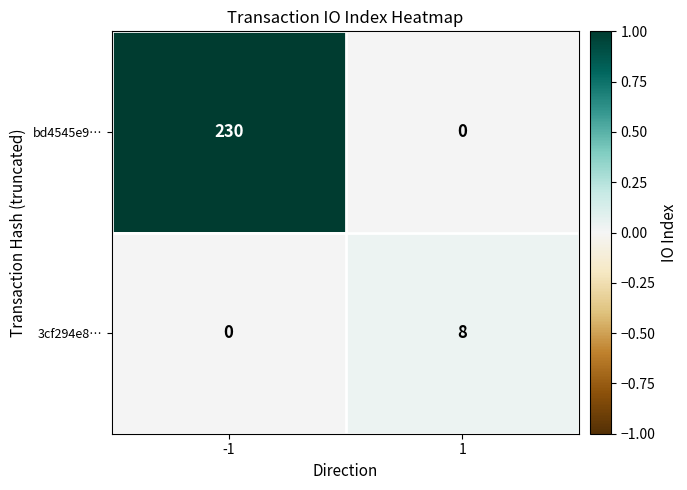

Count the number of data series in this chart.

2